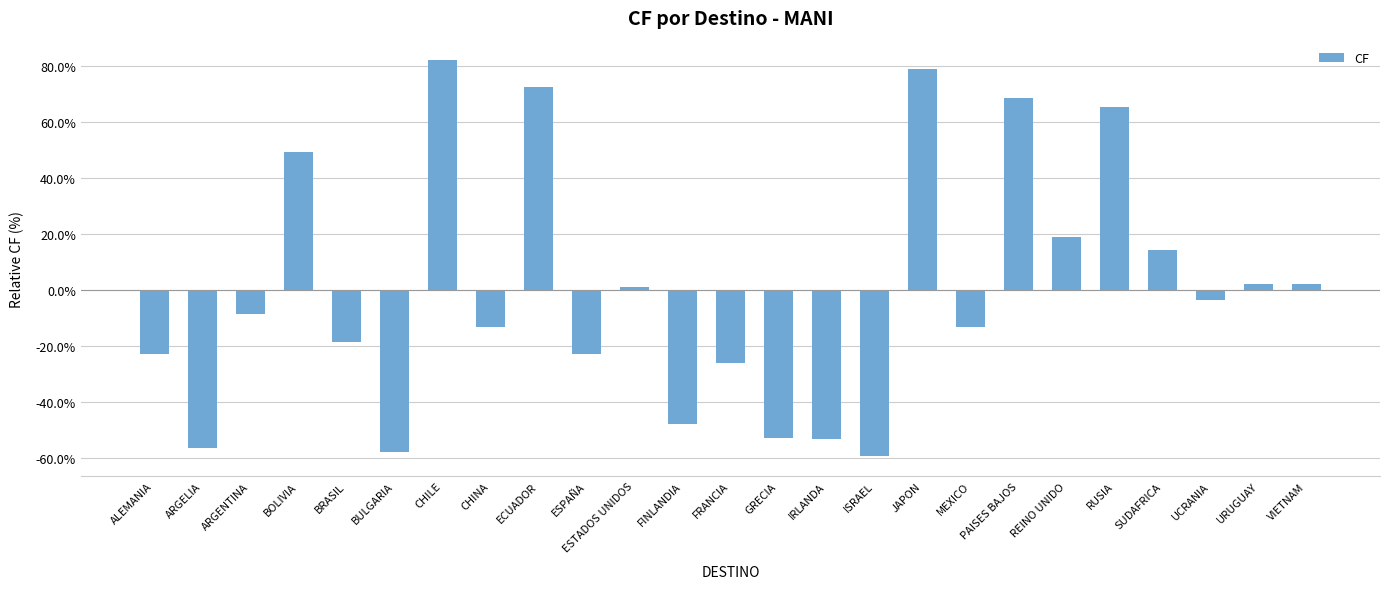

What is the smallest value displayed?

-59.3